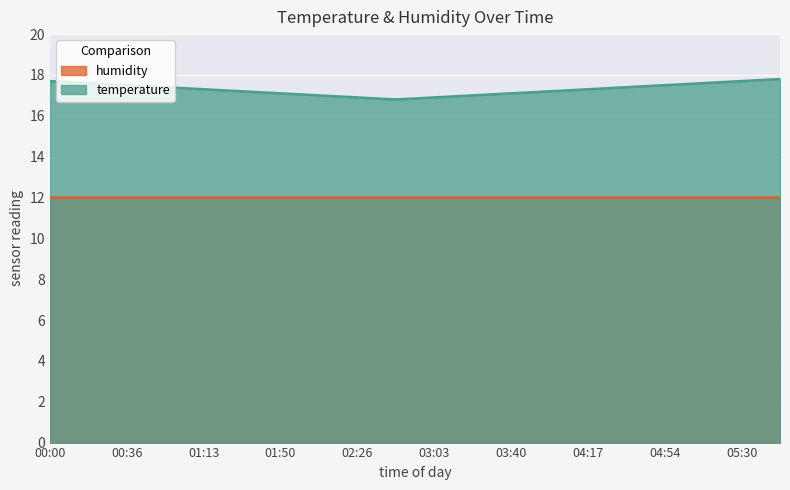

The value at 00:36 is 17.5. True or false?

True